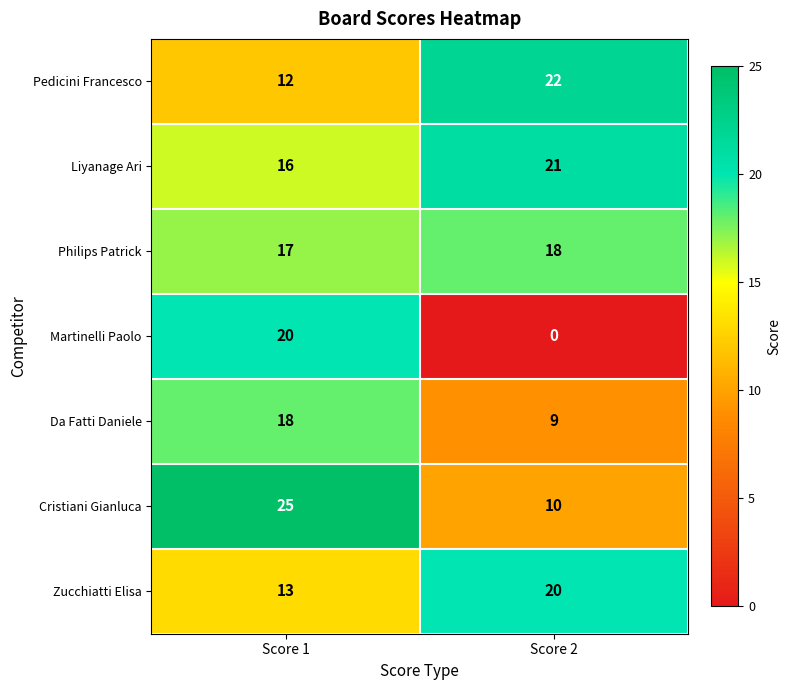

Which series has the widest spread of values?

Martinelli Paolo